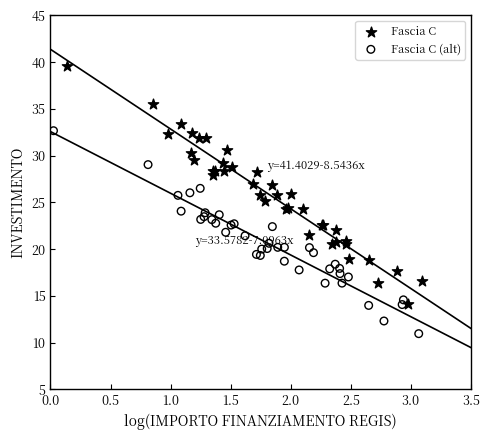

Which series reaches the maximum Y coordinate?

Fascia C